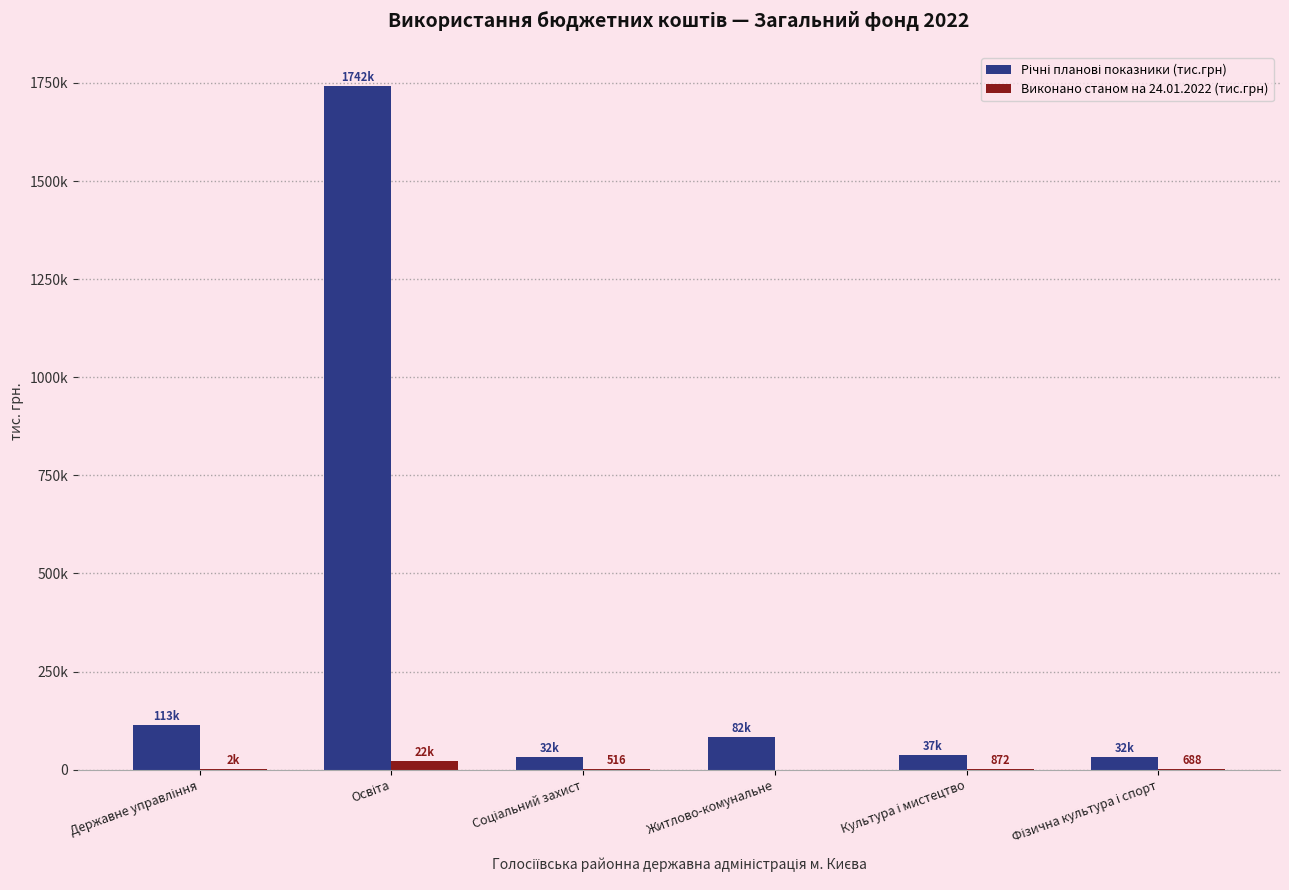

Are the bars horizontal?

No